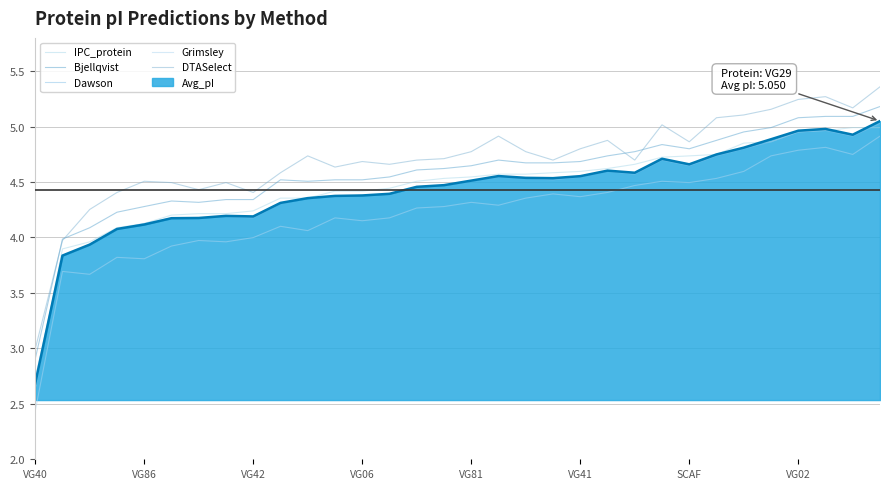

At which label is Dawson closest to 3?

VG40